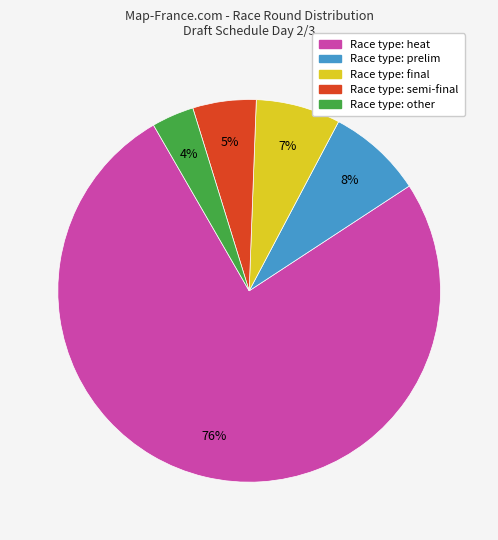

Count the number of slices in the pie.

5